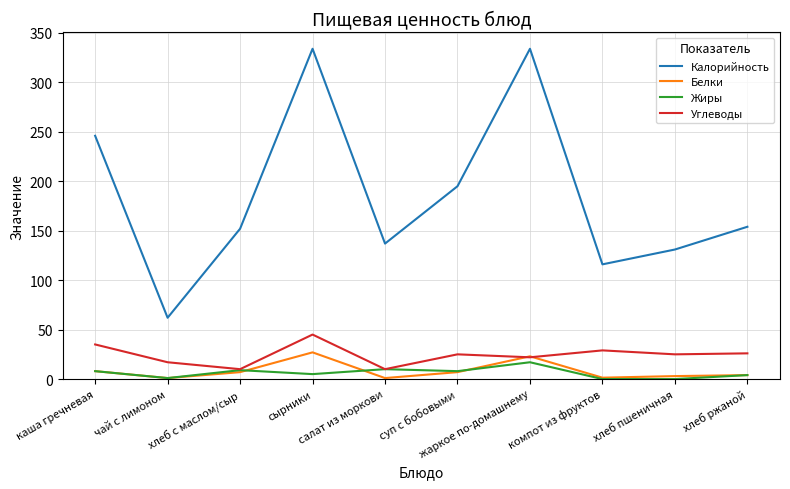

What is the highest value of the Белки series?

27.0